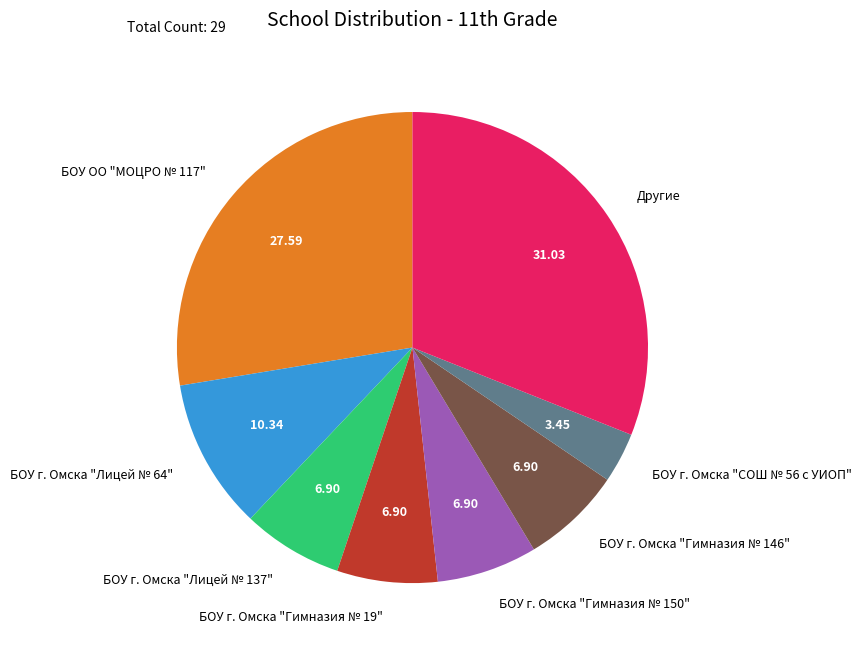

Does any single category account for the majority?

No